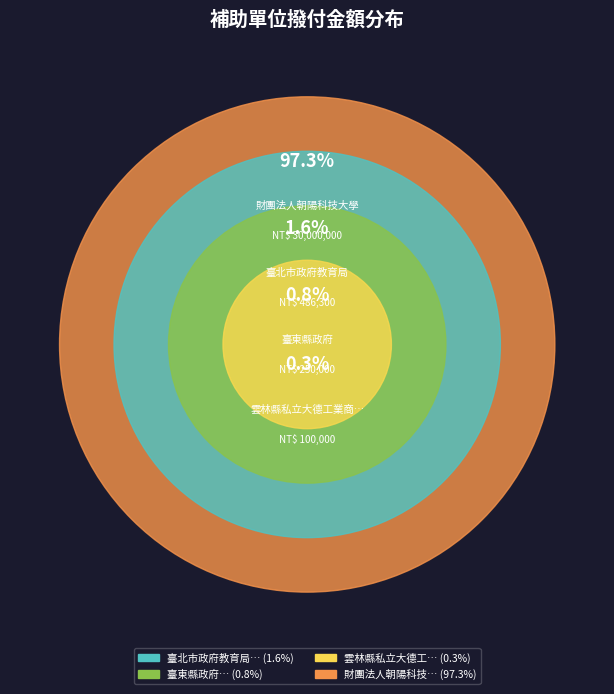

What is the smallest slice in the pie chart?

雲林縣私立大德工業商業職業學校